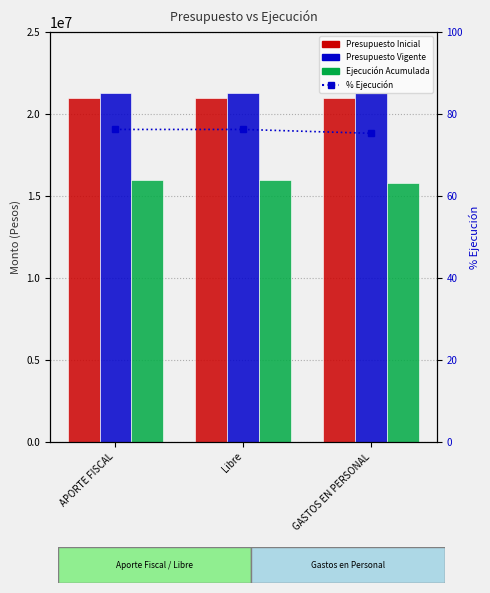

What position from the right is APORTE FISCAL?

3